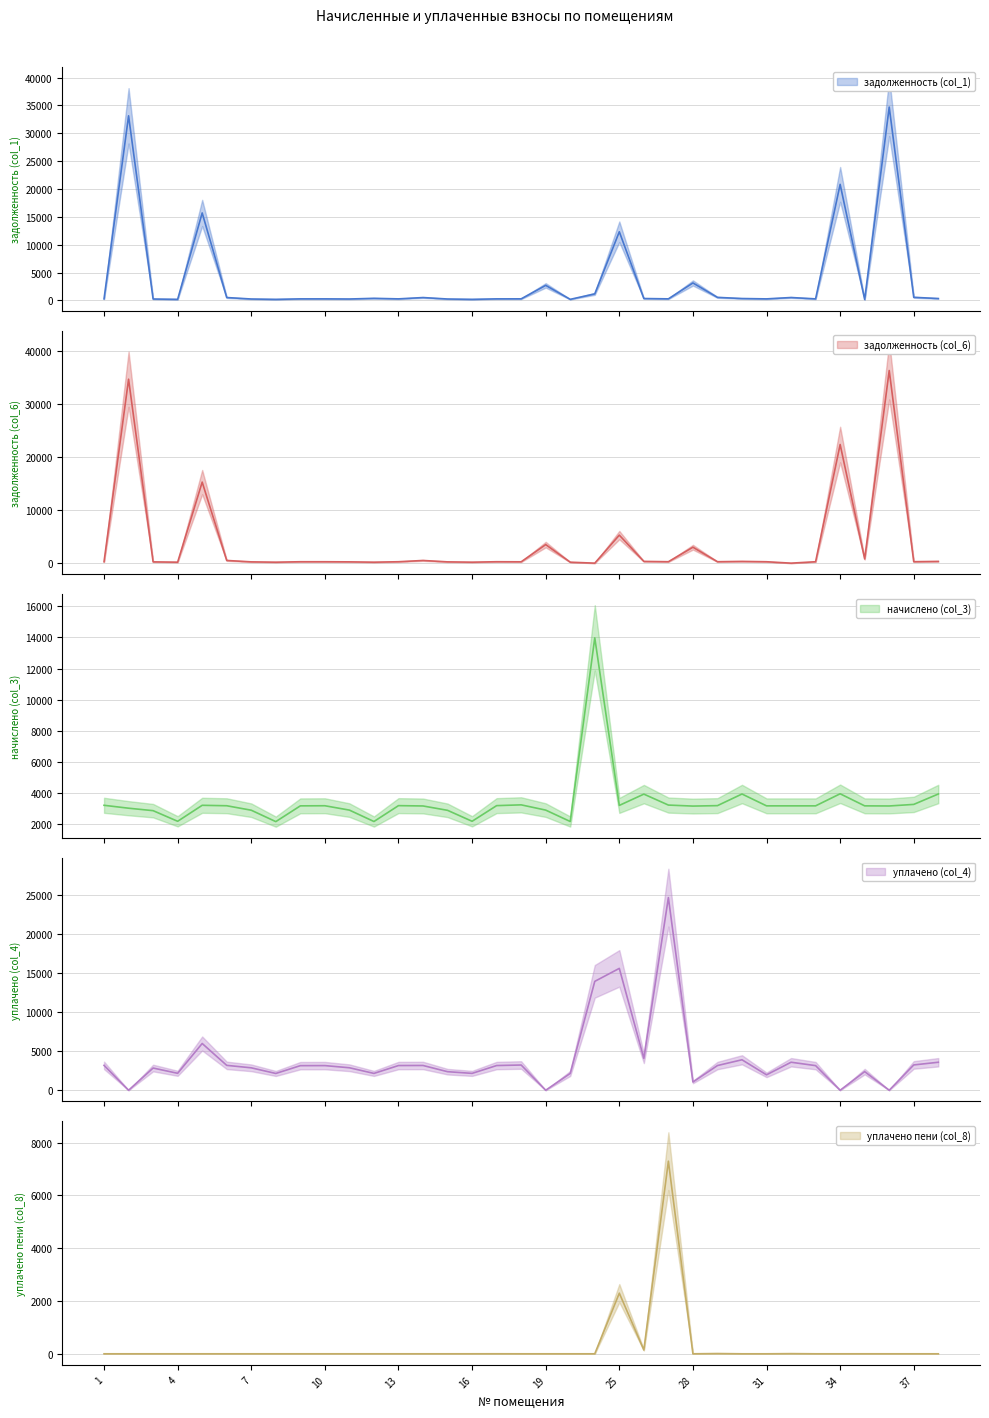

In задолженность (col_6), how many points are higher than both neighbors (excluding endpoints)?

11